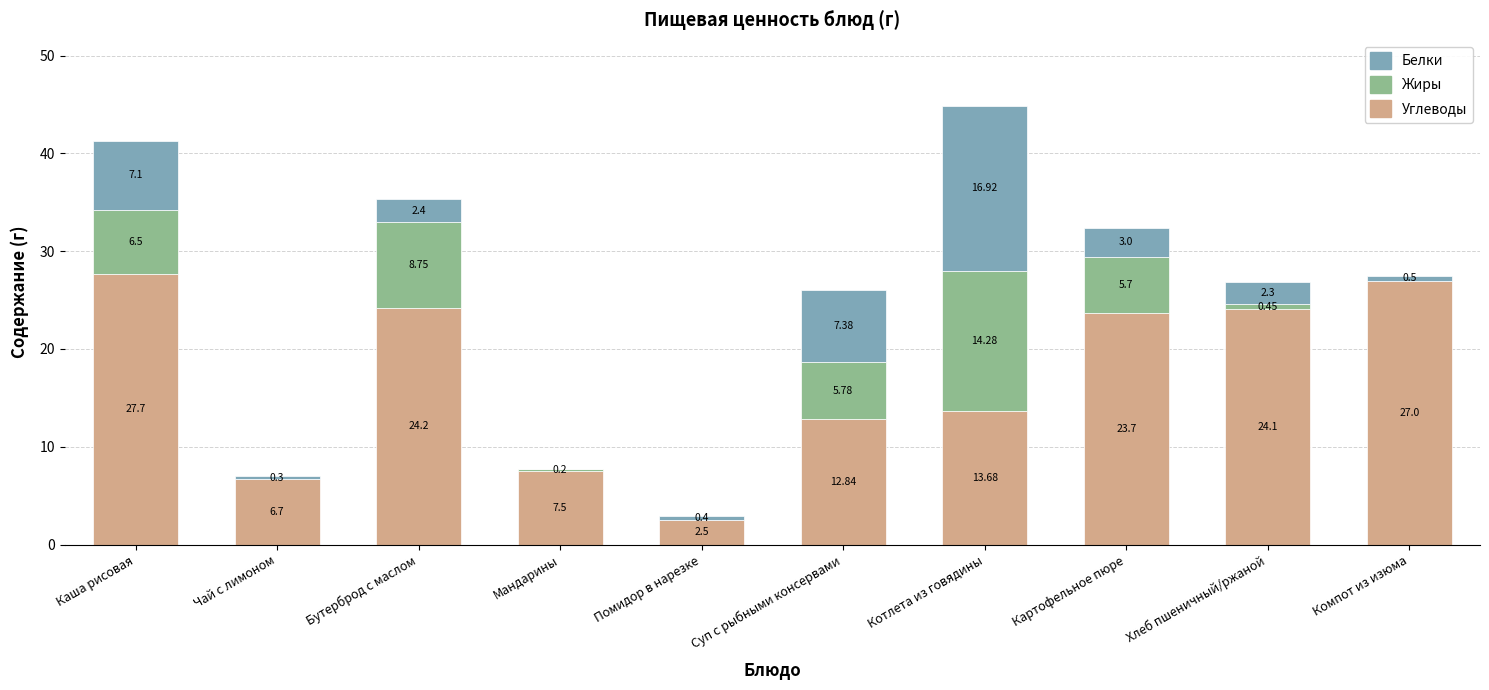

At which label is Углеводы closest to 15?

Котлета из говядины